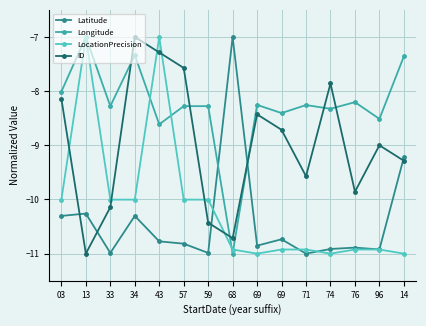

What is the difference between the LocationPrecision values at 14 and 96?

0.1